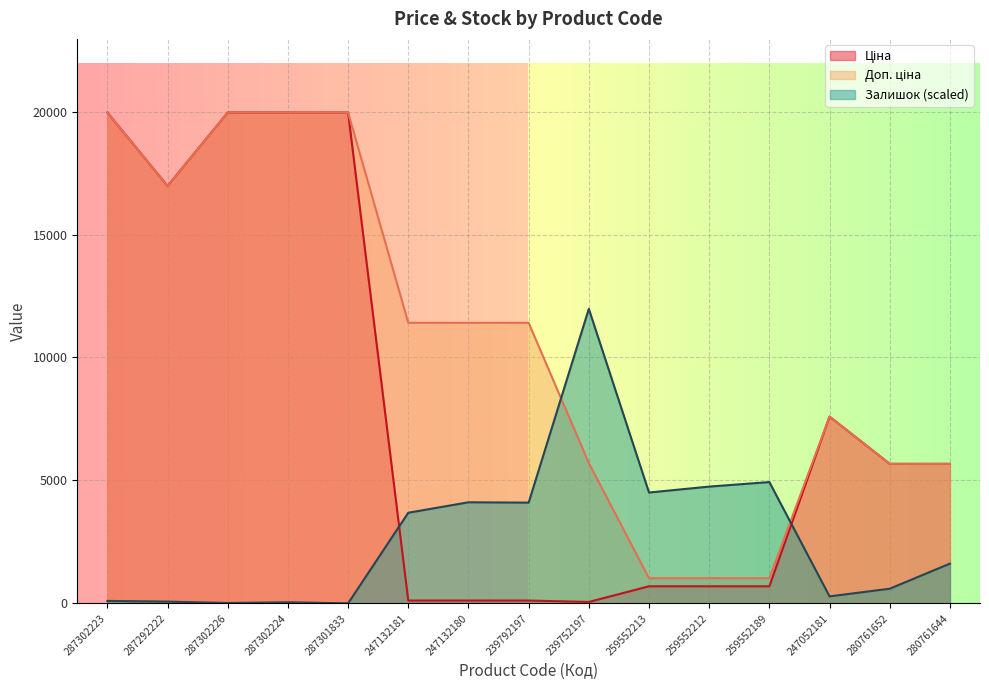

What is the approximate value of Залишок at 247132180?

4111.0